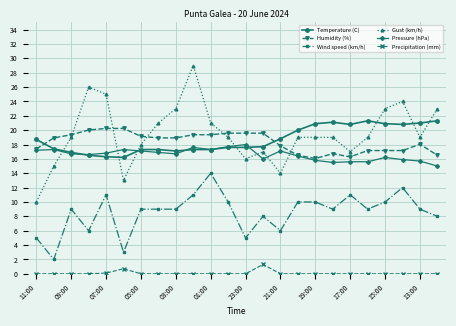

What is the value of the Wind speed (km/h) point at the 9th from the left?

9.0